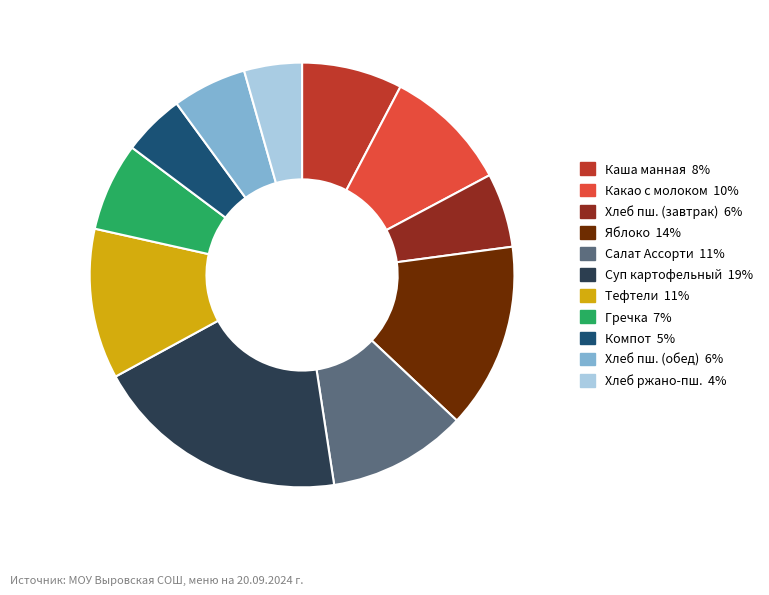

How many slices are in this pie chart?

11